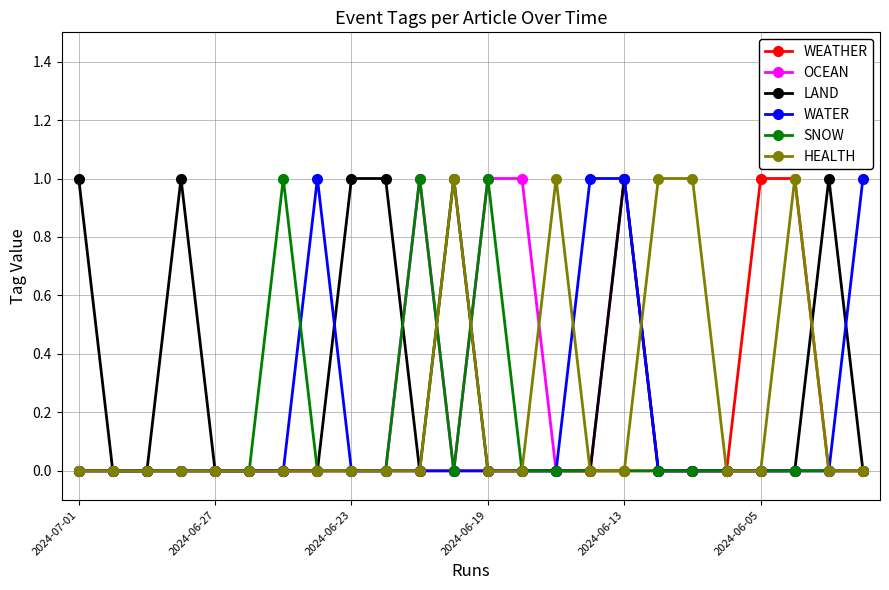

Which series has the largest total across all categories?

LAND